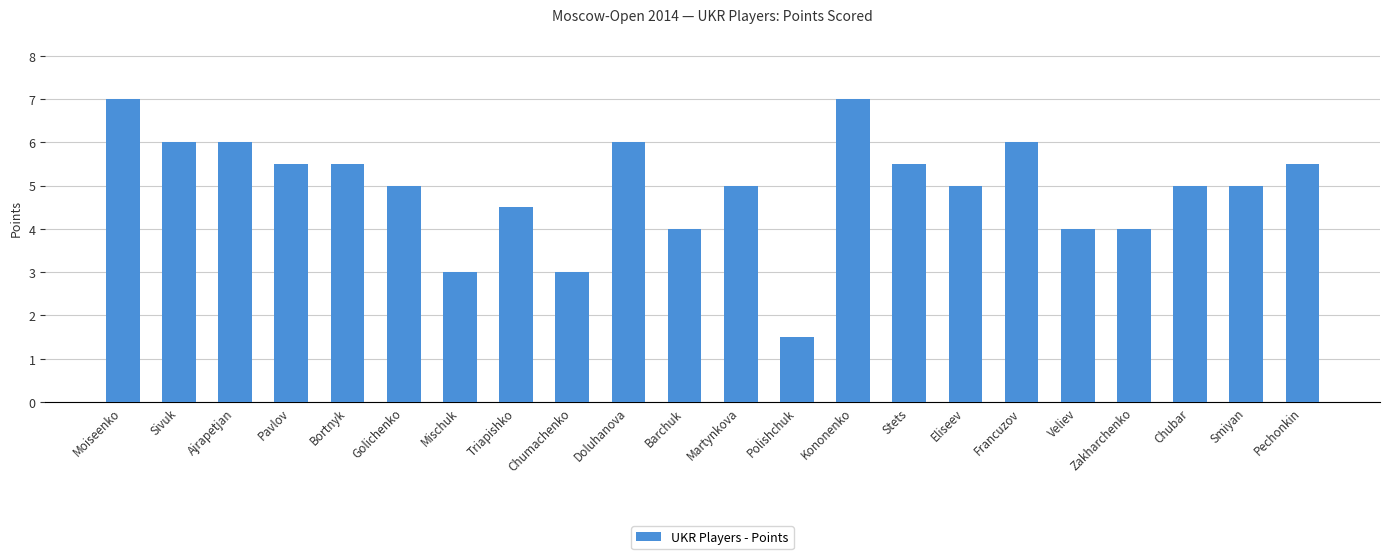

Does the chart contain any negative values?

No